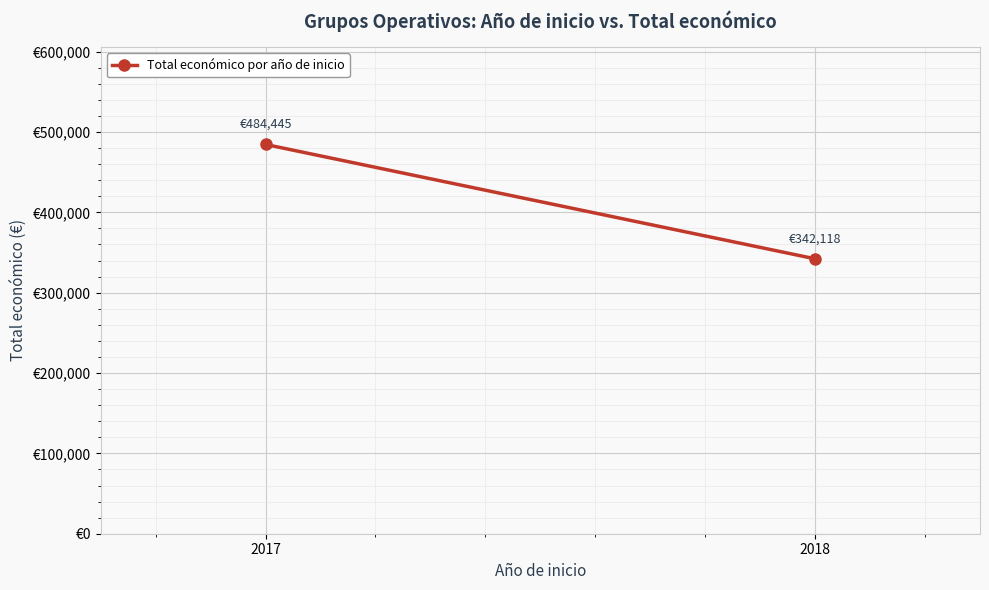

Which label corresponds to the smallest value in the chart?

2018